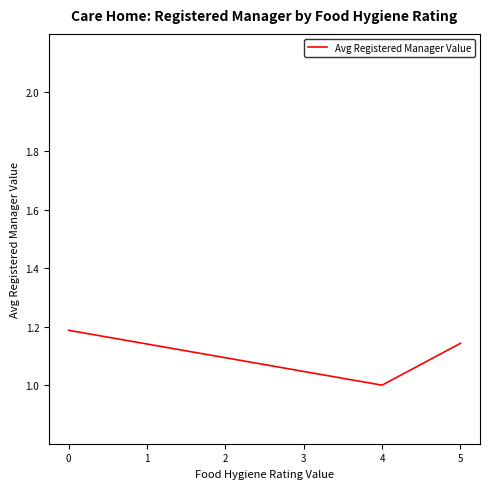

List the labels in order of value, largest first.

0, 5, 4